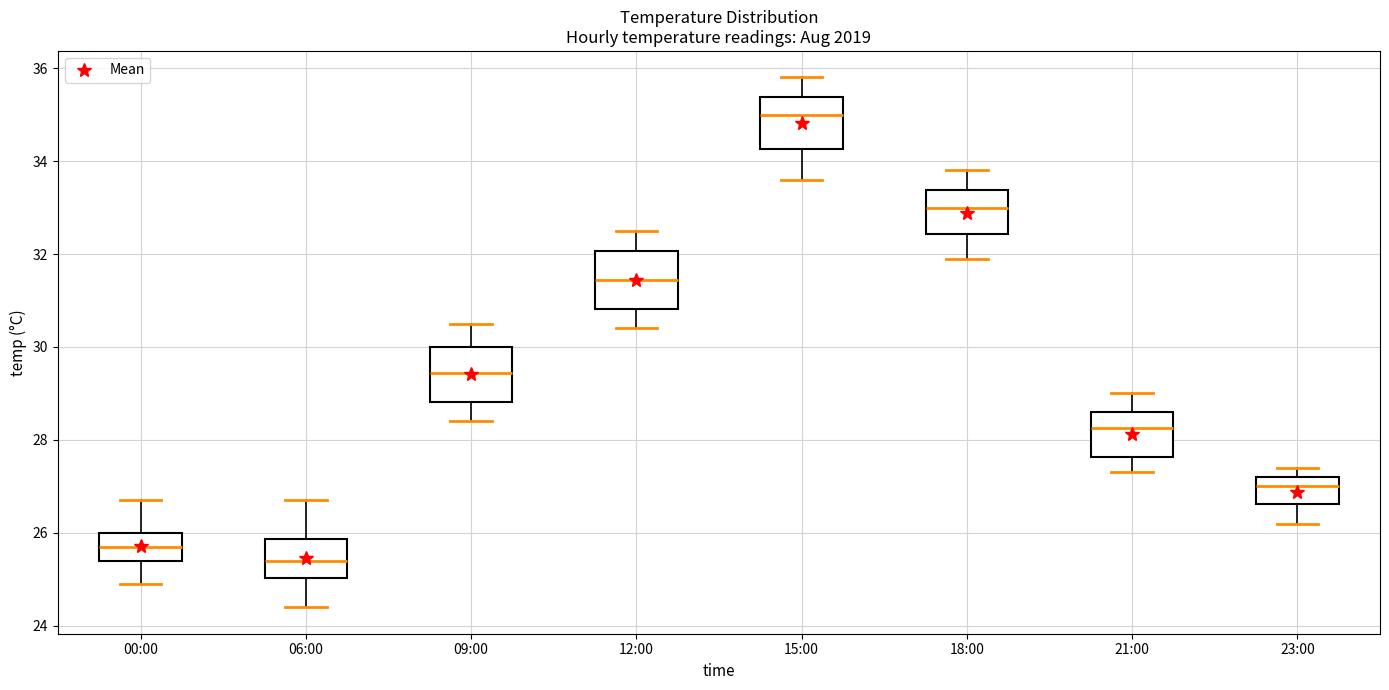

Reading left to right, transcribe this box plot: for each box, give where its median line is, the range the box spans, and where its two whiskers end, as read against the y-axis. The values are not printed on the chart, so give them approximately, as read against the axis.

00:00: median 25.8, box 25.4 to 26.0, whiskers 25.0 to 26.8
06:00: median 25.4, box 25.0 to 25.8, whiskers 24.4 to 26.8
09:00: median 29.4, box 28.8 to 30.0, whiskers 28.4 to 30.6
12:00: median 31.4, box 30.8 to 32.0, whiskers 30.4 to 32.6
15:00: median 35.0, box 34.2 to 35.4, whiskers 33.6 to 35.8
18:00: median 33.0, box 32.4 to 33.4, whiskers 32.0 to 33.8
21:00: median 28.2, box 27.6 to 28.6, whiskers 27.4 to 29.0
23:00: median 27.0, box 26.6 to 27.2, whiskers 26.2 to 27.4